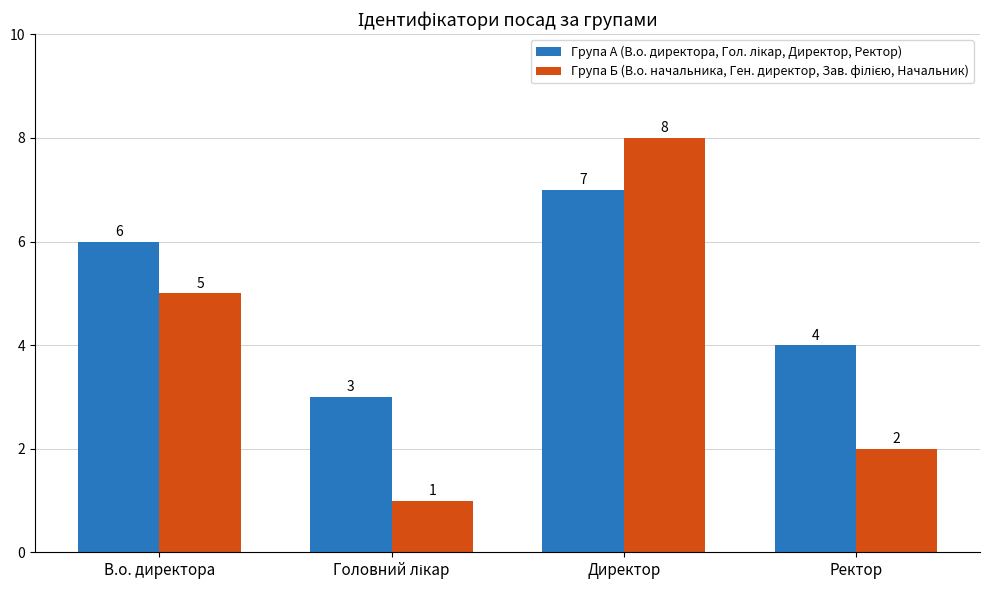

At which category does the chart reach its peak across all series?

Директор